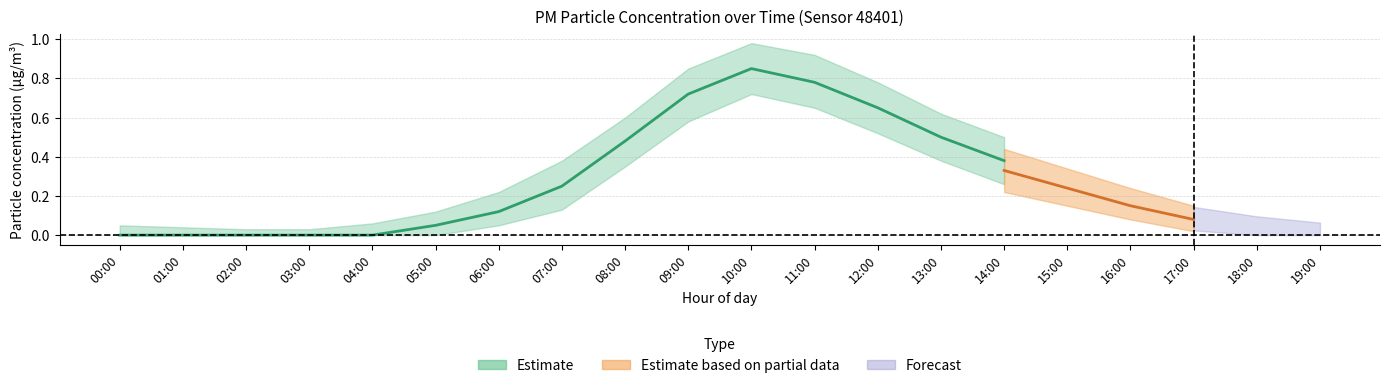

What is the difference between the highest and lowest values at 06:00?

0.2